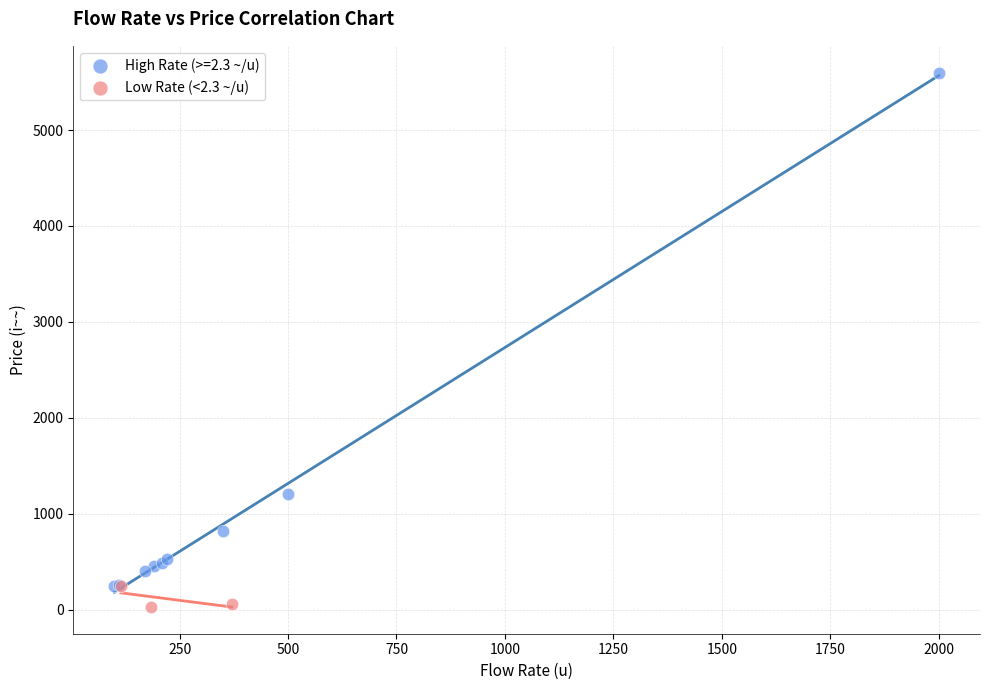

Which series has the largest Y range (max minus min)?

High Rate (>=2.3 ~/u)